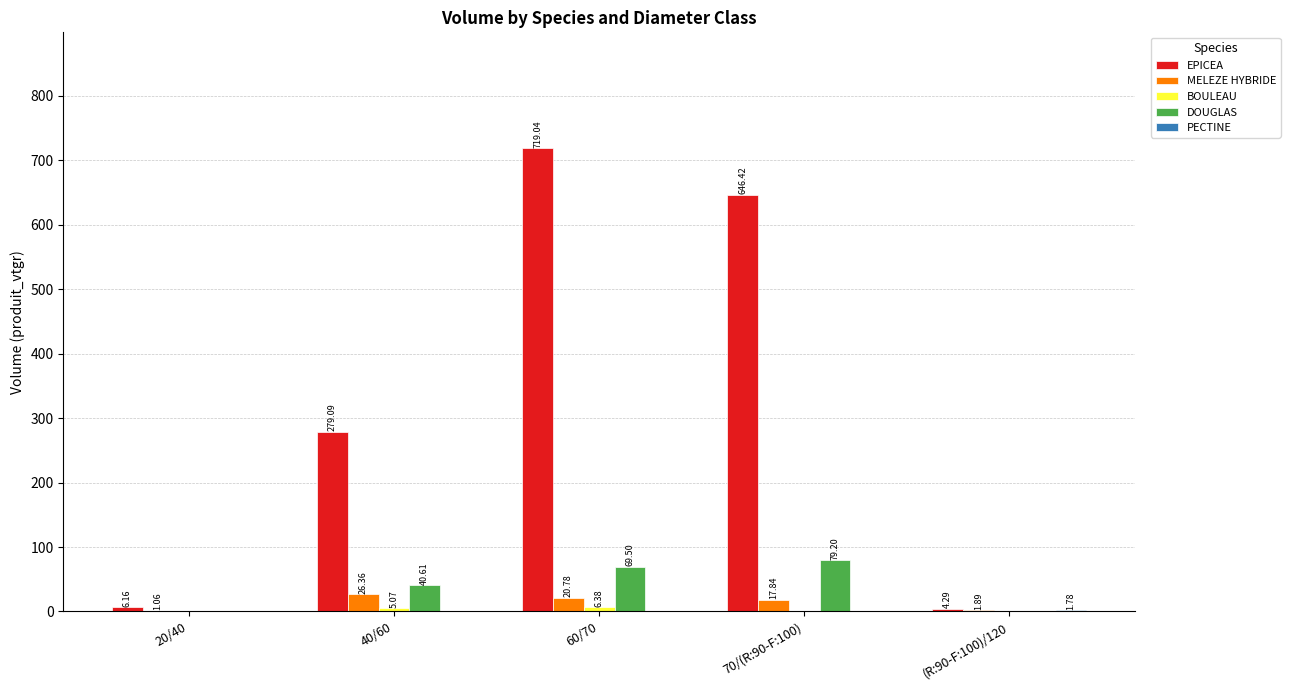

Are the bars horizontal?

No